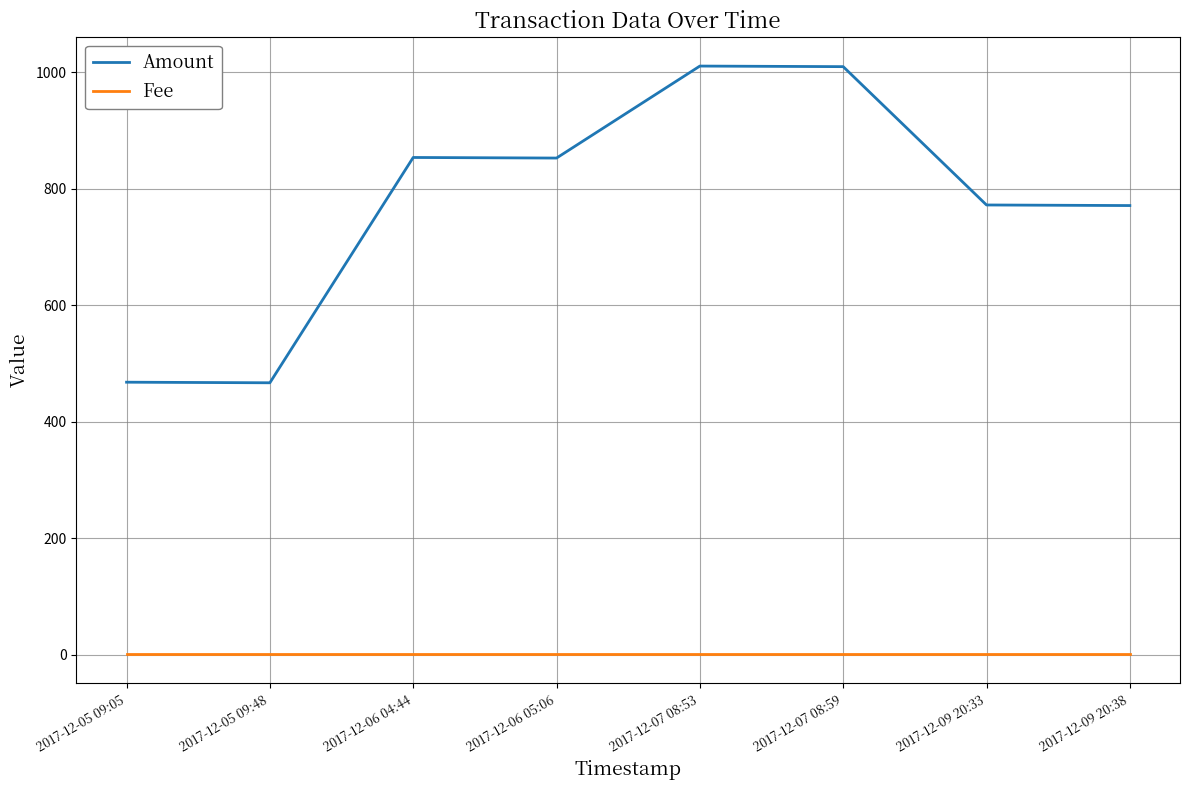

True or false: Fee and Amount intersect in this chart.

False